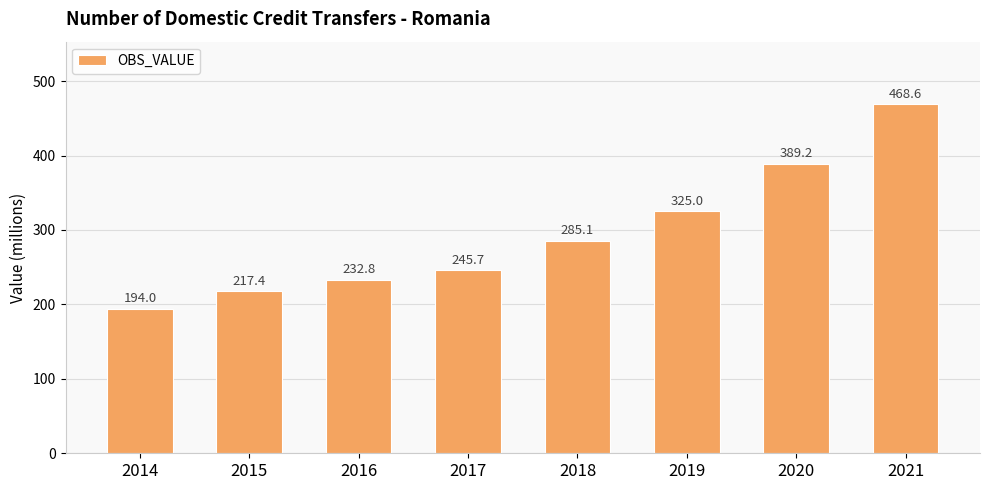

Reading left to right, transcribe all the data shown in this chart.

2014=194.0	2015=217.4	2016=232.8	2017=245.7	2018=285.1	2019=325.0	2020=389.2	2021=468.6